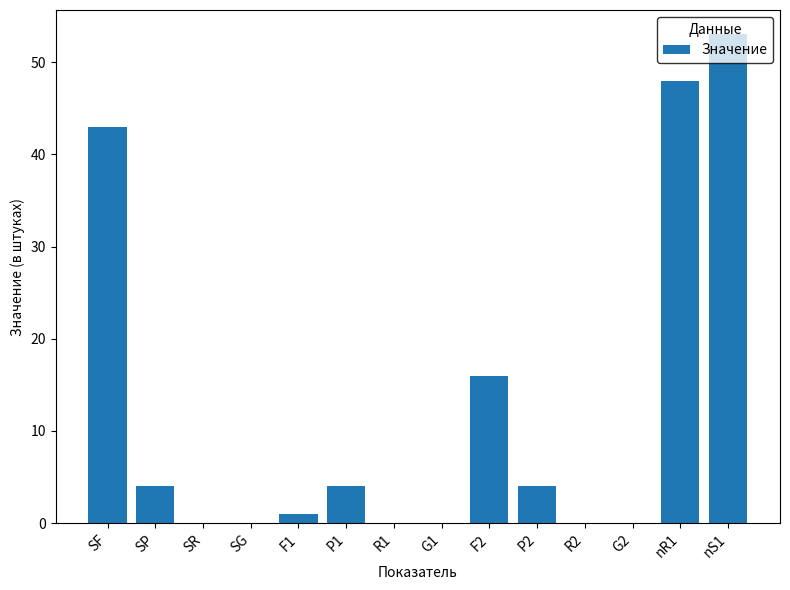

Are the bars horizontal?

No